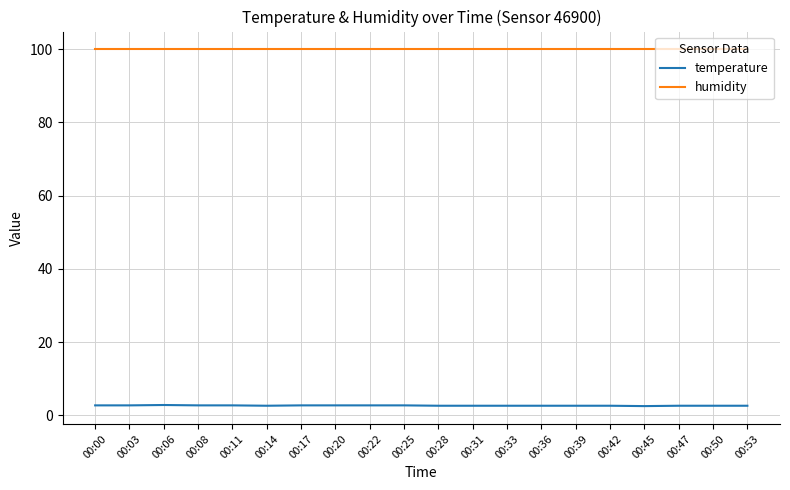

Rank the series by their average value, from highest to lowest.

humidity, temperature